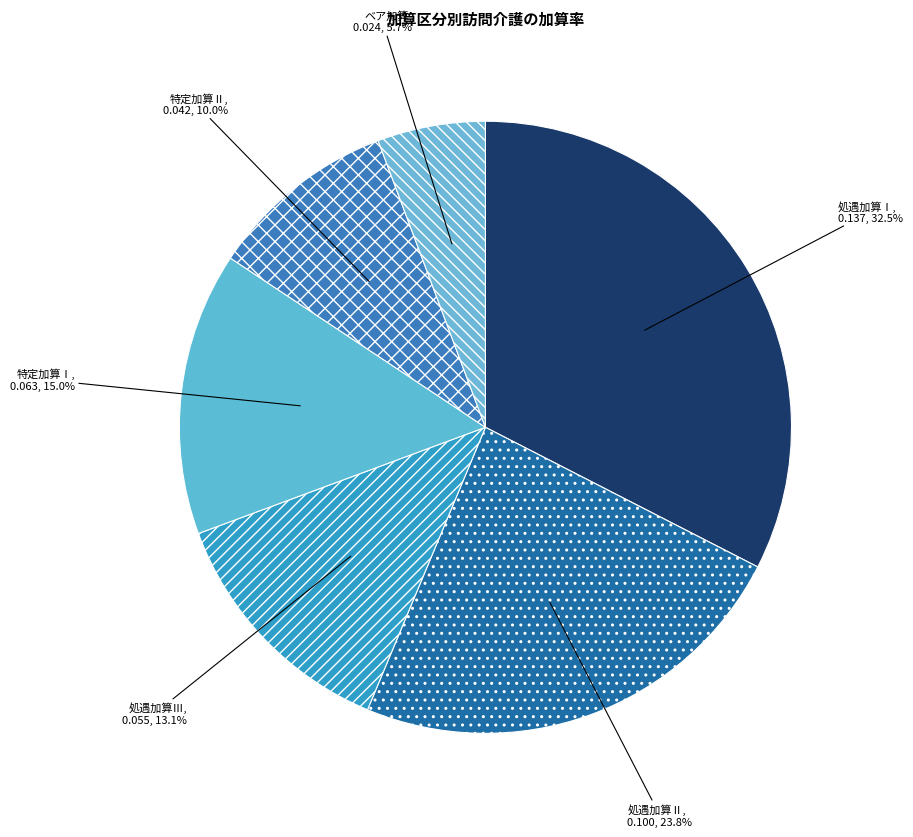

To the nearest percent, what is the combined percentage of ベア加算 and 特定加算Ⅰ?

21%